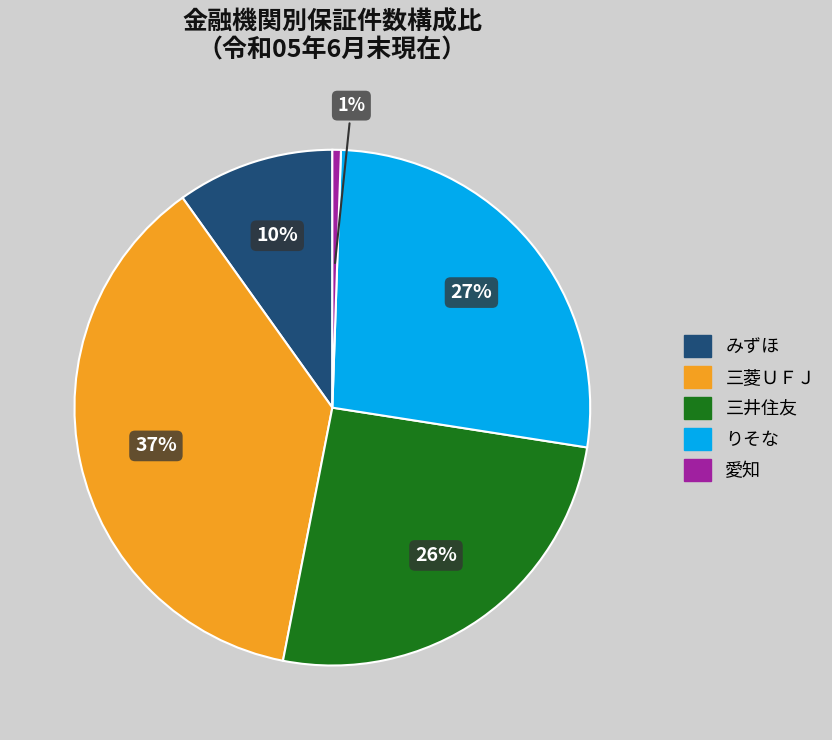

Is the sum of 三菱ＵＦＪ and 愛知 greater than half?

No